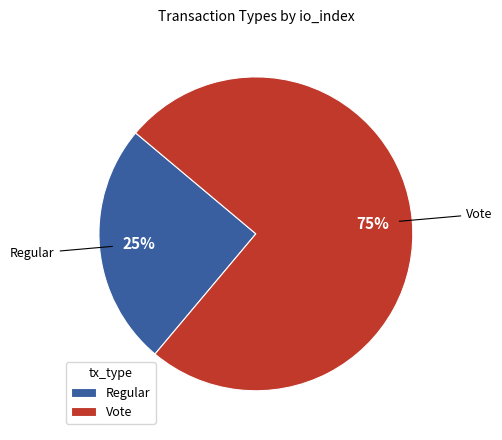

Count the number of slices in the pie.

2